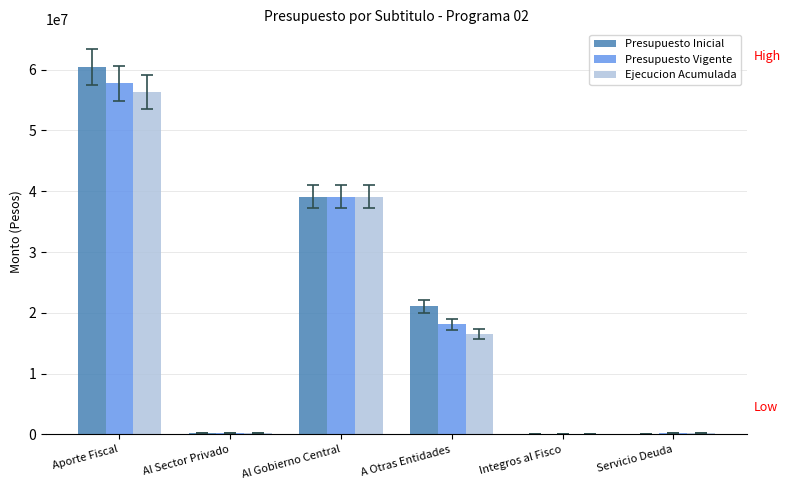

True or false: Ejecucion Acumulada has a value of 261622 at Servicio Deuda.

True